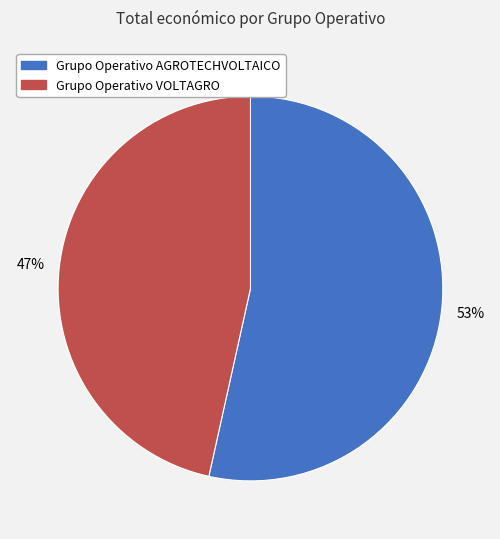

Which category has the smallest portion of the pie?

Grupo Operativo VOLTAGRO